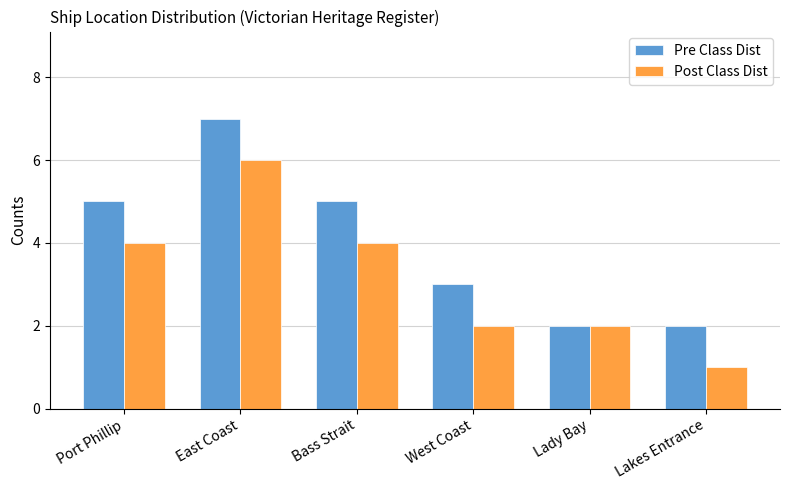

The value of Post Class Dist at East Coast is 6. True or false?

True